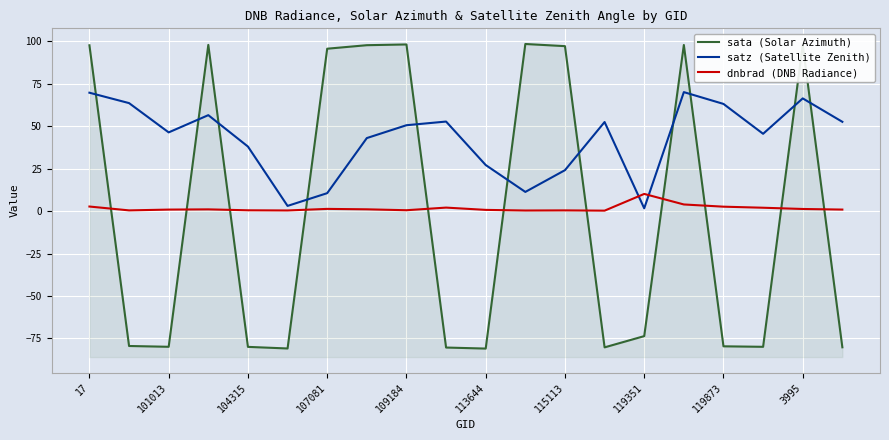

Does the chart display data point markers on the line(s)?

No